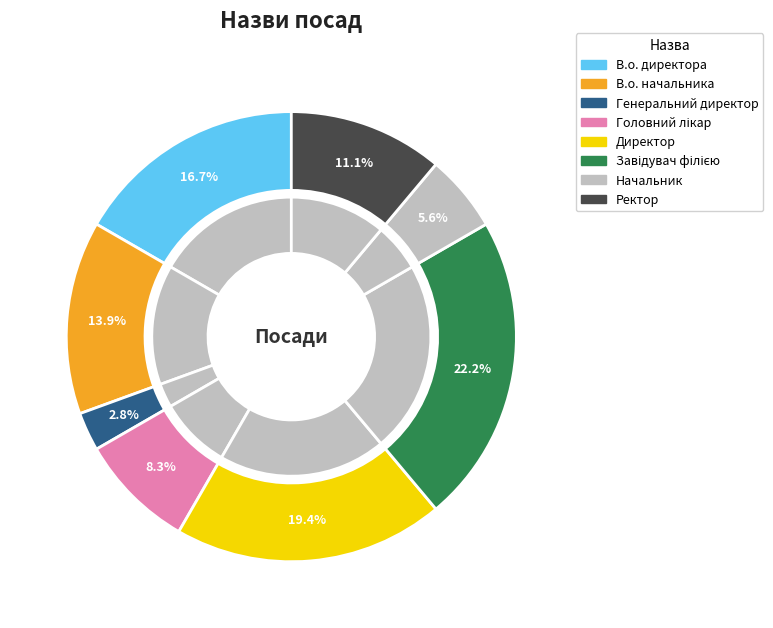

To the nearest percent, what percentage of the pie is Ректор?

11%